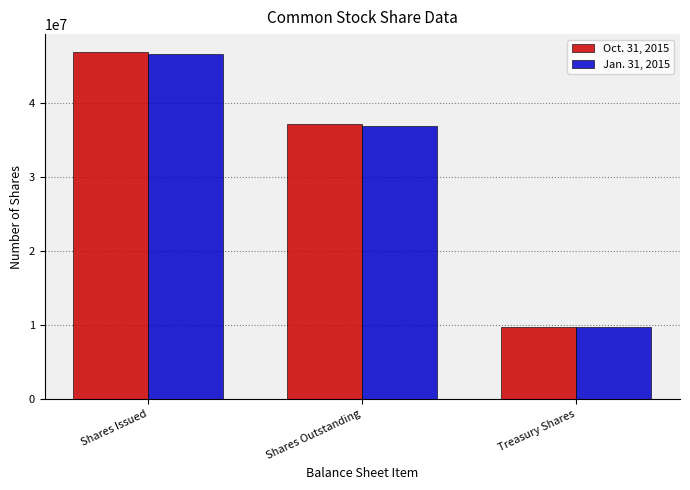

True or false: Jan. 31, 2015 has a value of 36929000 at Shares Outstanding.

True